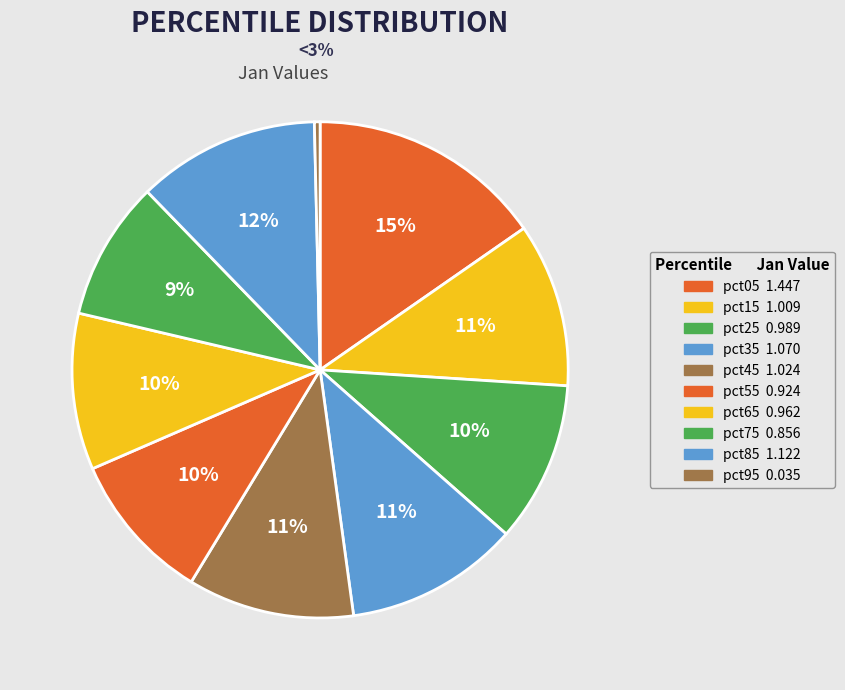

Do pct45 and pct25 together represent more than half of the pie?

No